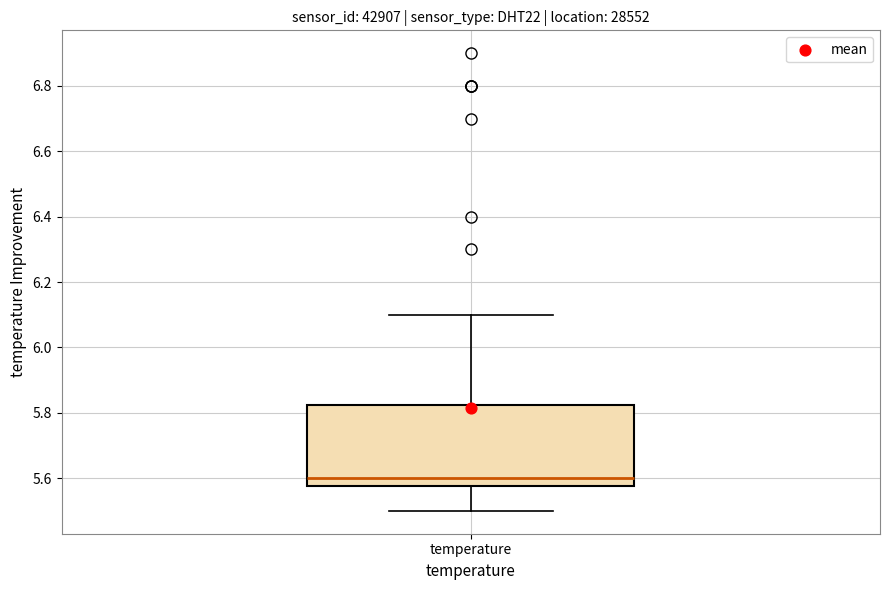

Read this box plot against the y-axis: the position of the median line, the range covered by the box, and the ends of both whiskers. The values are not printed on the chart, so give them approximately, as read against the axis.

median 5.60, box 5.58 to 5.82, whiskers 5.50 to 6.10